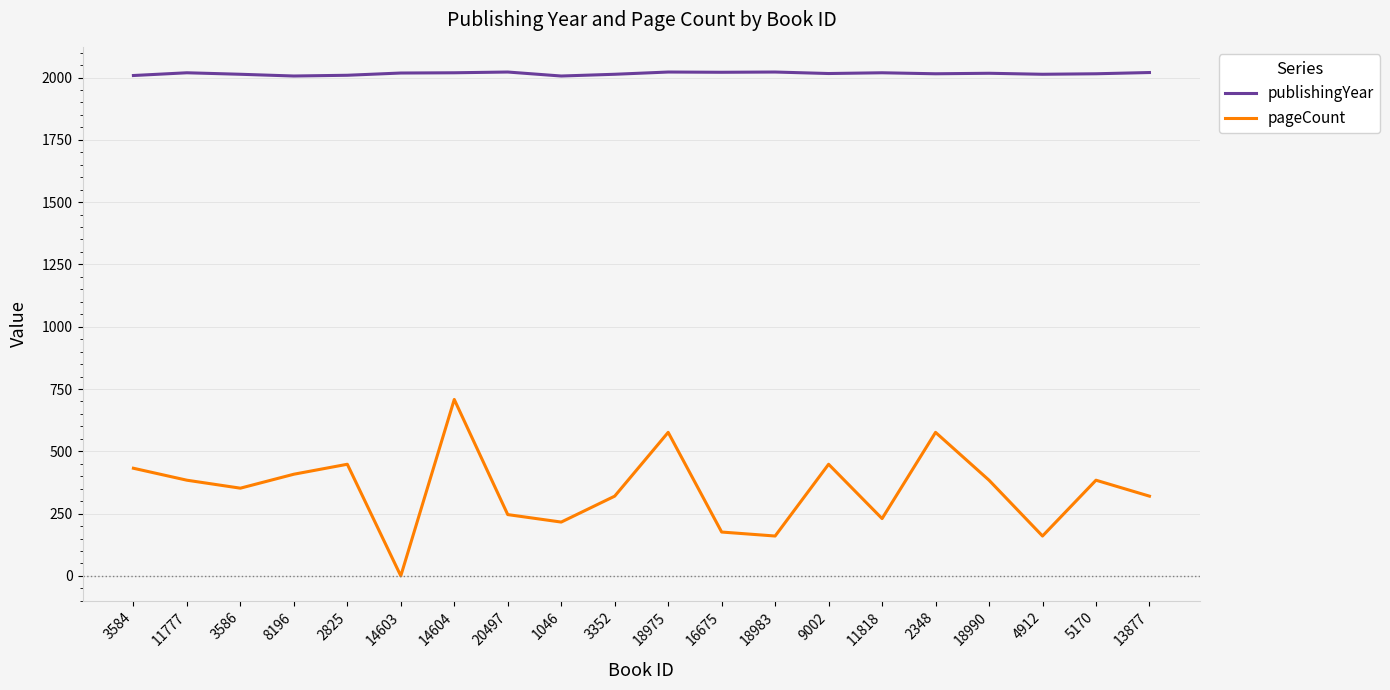

What position from the left is 14604?

7